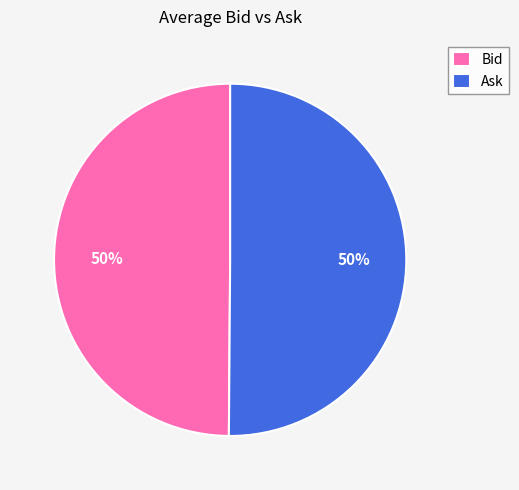

What percentage is the Bid slice, to the nearest percent?

50%